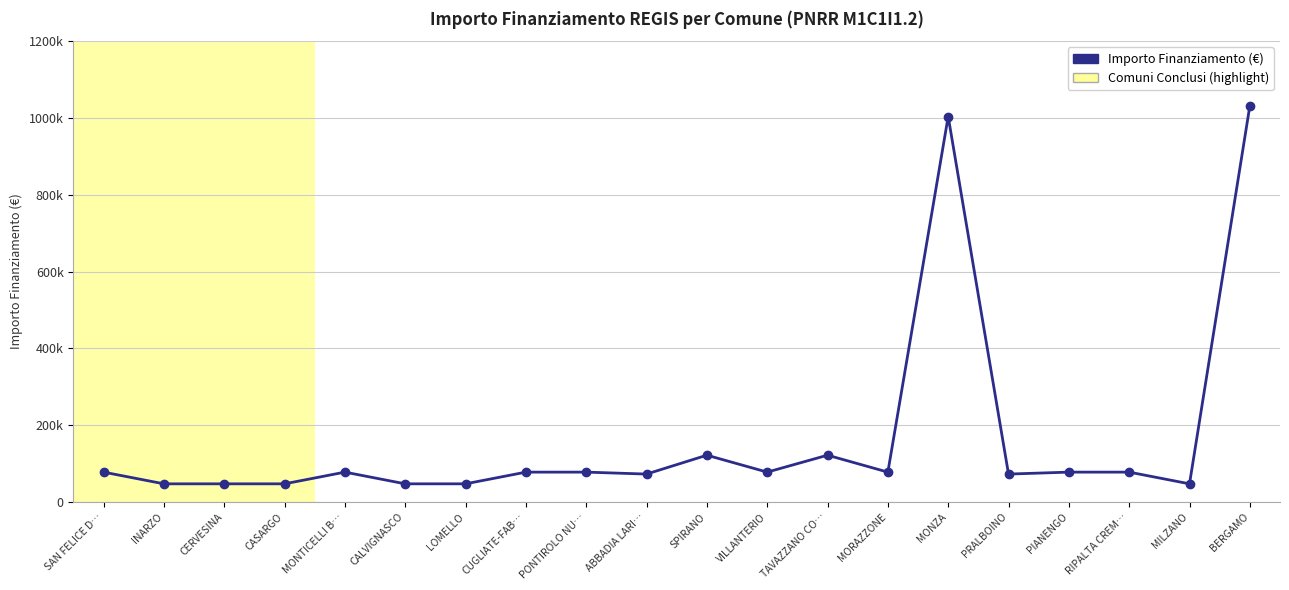

At which label is the value closest to 539500?

SPIRANO